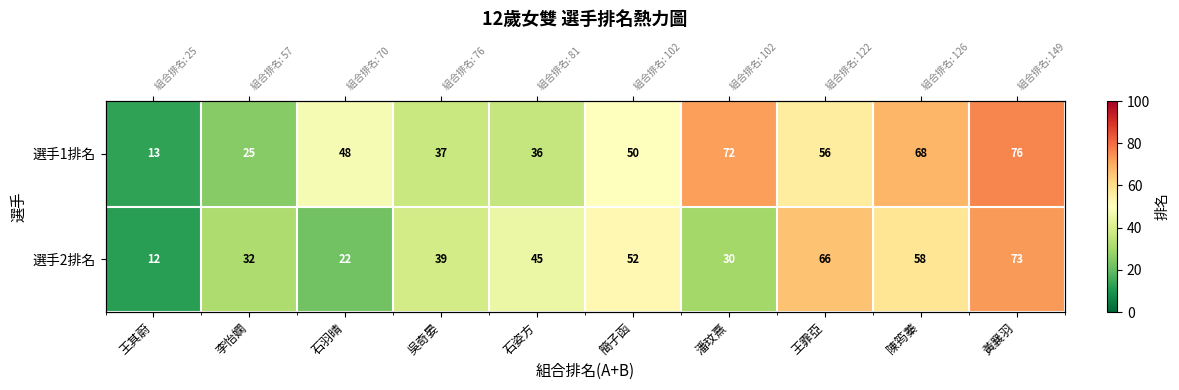

What is the difference between the maximum and second lowest values in the 選手2排名 series?

51